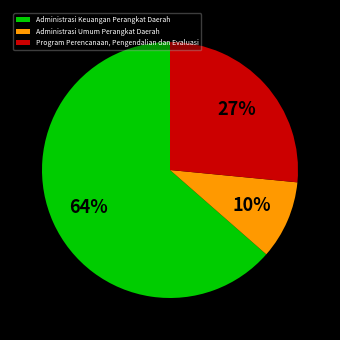

Which slice is the smallest?

Administrasi Umum Perangkat Daerah